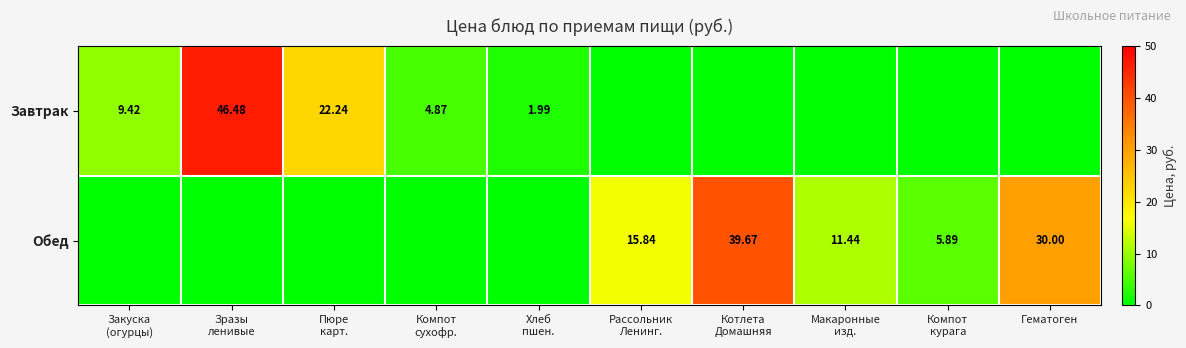

List the series in order of their peak value, highest first.

Завтрак, Обед